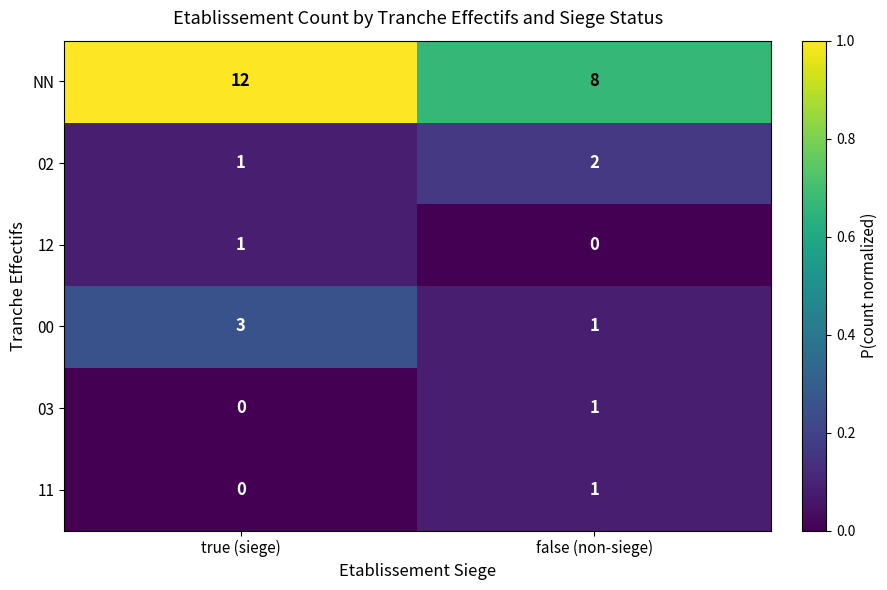

How many positive values does the 03 series have?

1